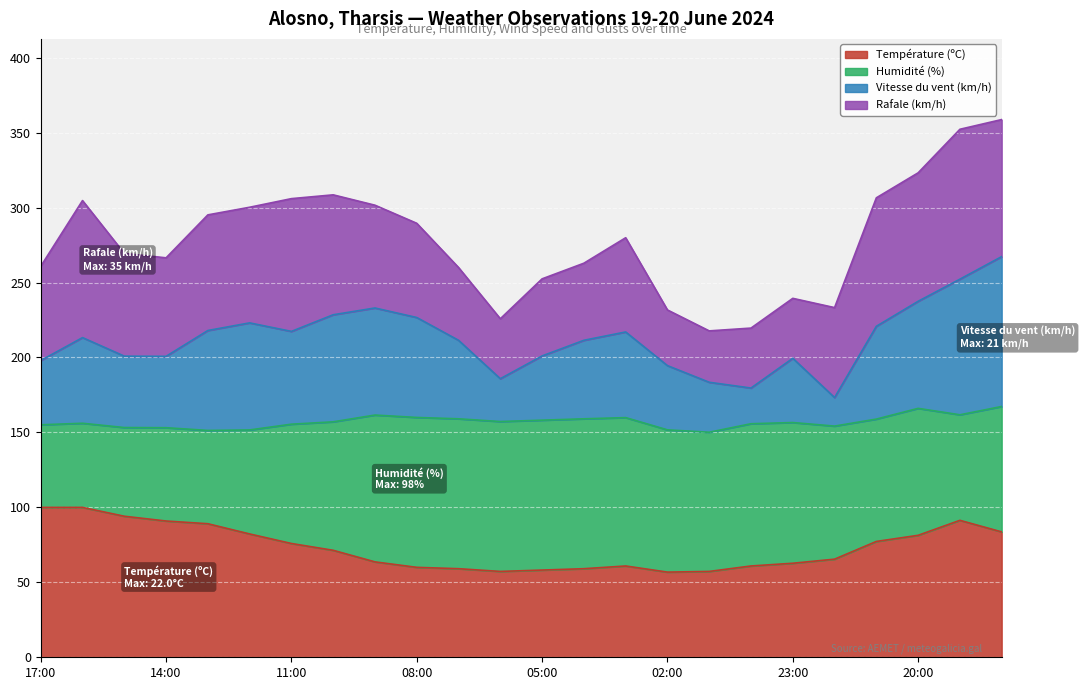

Between 22:00 and 13:00, which is larger?

13:00